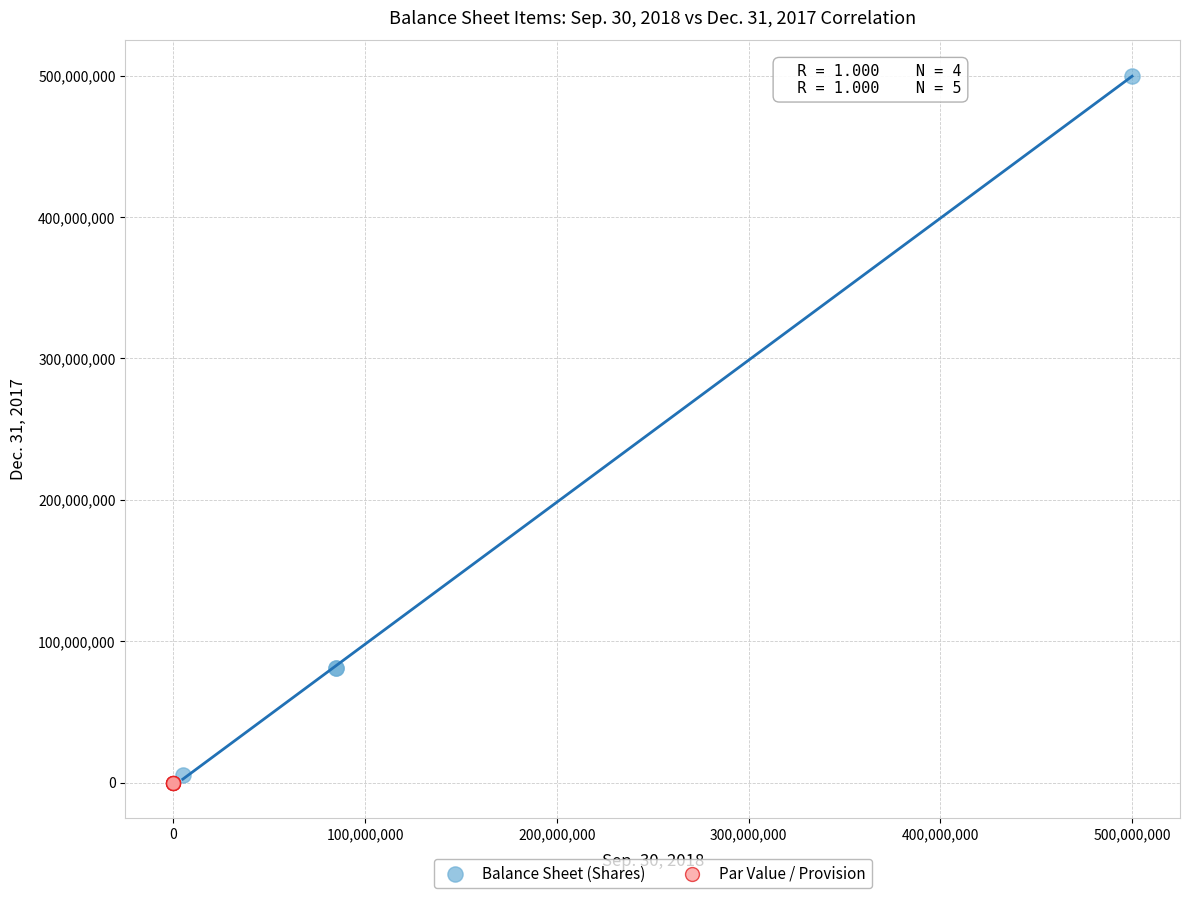

Which series contains the highest Y value?

Balance Sheet (Shares)